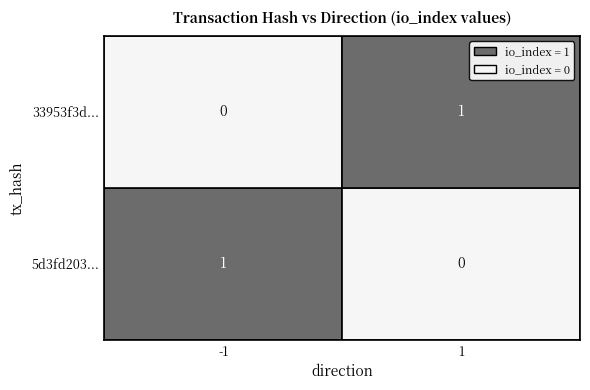

Which series has the widest spread of values?

5d3fd203cfbef6ce5aa053440a7e004b72dd96f